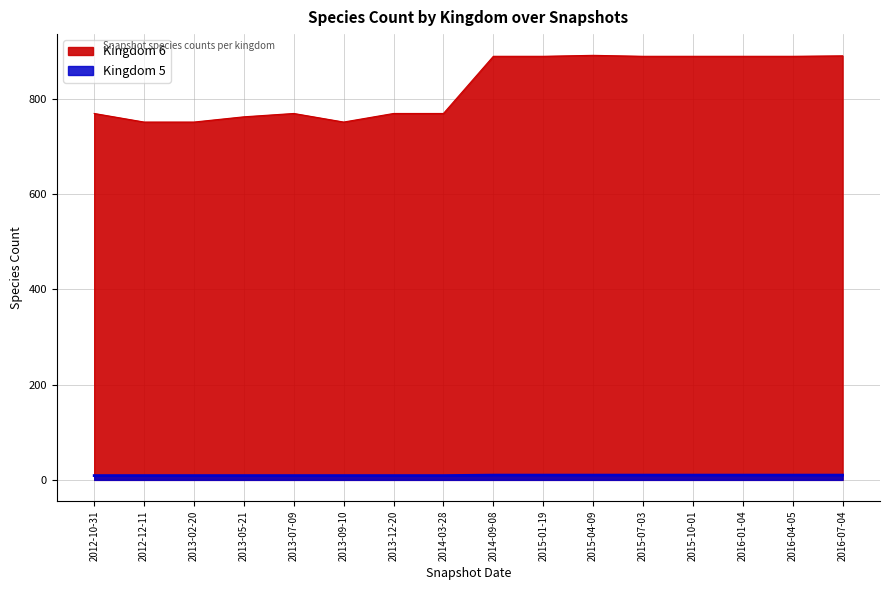

Count the Kingdom 5 values in the range 9 to 10.

16